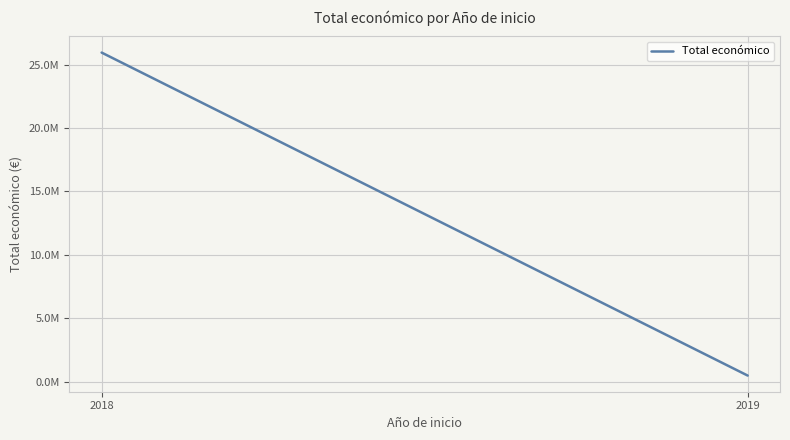

List the labels in order of value, largest first.

2018, 2019